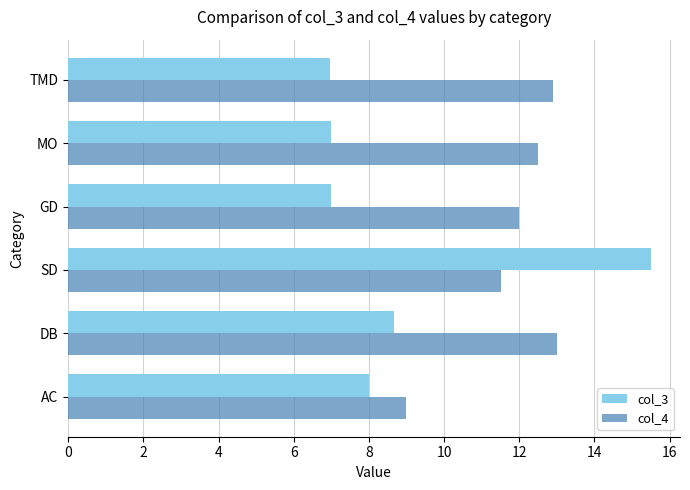

Rank the series by their average value, from highest to lowest.

col_4, col_3